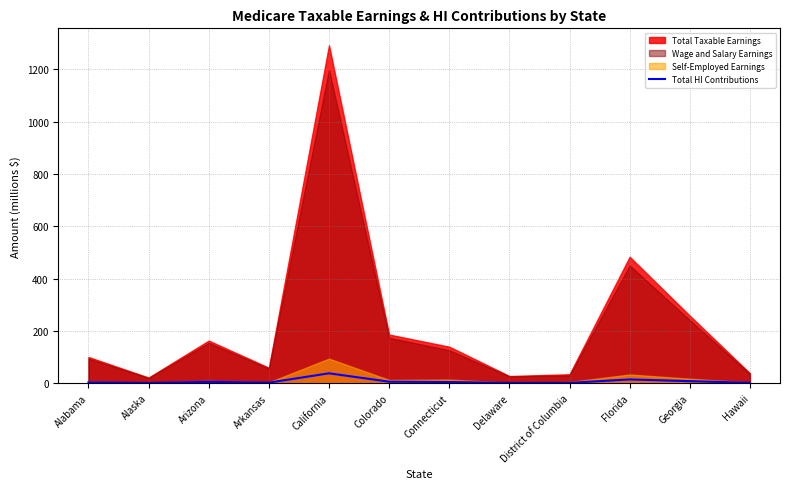

How many interior local peaks (higher than both neighbors) does the data have?

3